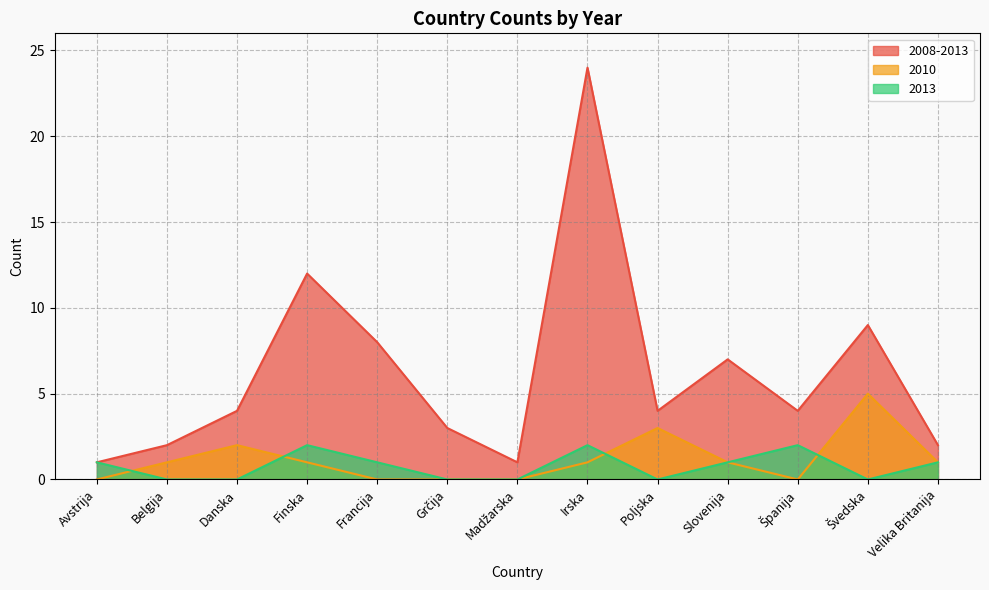

How many interior local valleys does the 2013 series have?

2